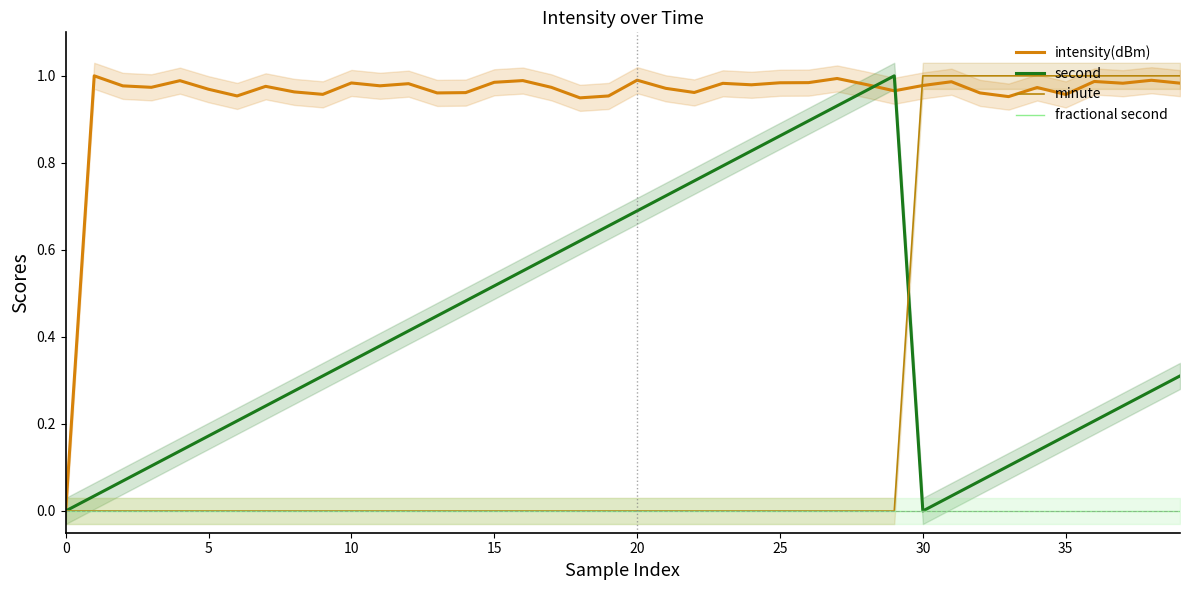

True or false: second has more than 0 interior local peaks.

True